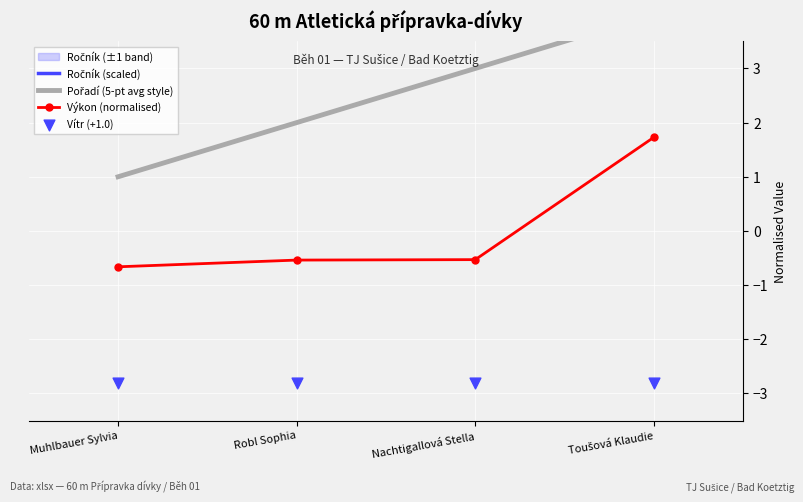

What is the total value across all series at Robl Sophia?

4.7